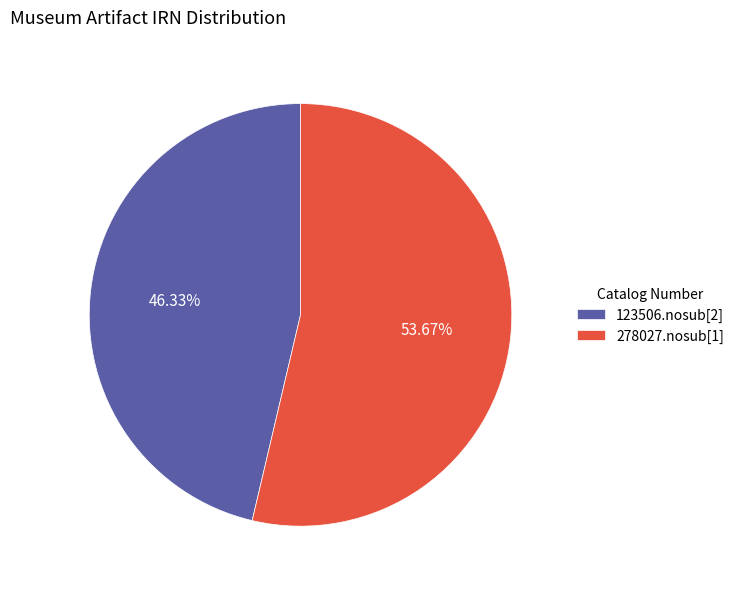

To the nearest percent, what portion does 123506.nosub[2] represent?

46%